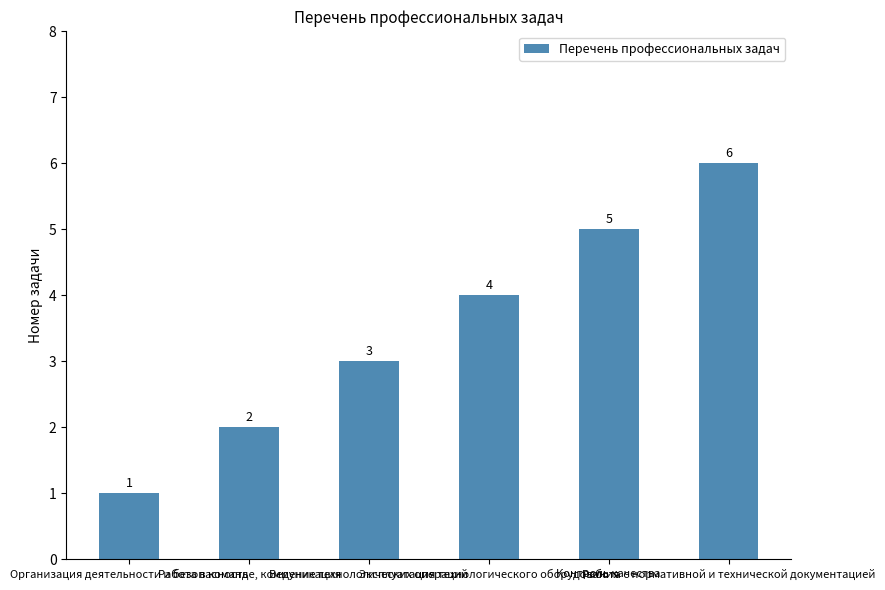

Reading left to right, what are all the values shown in this chart?

1	2	3	4	5	6